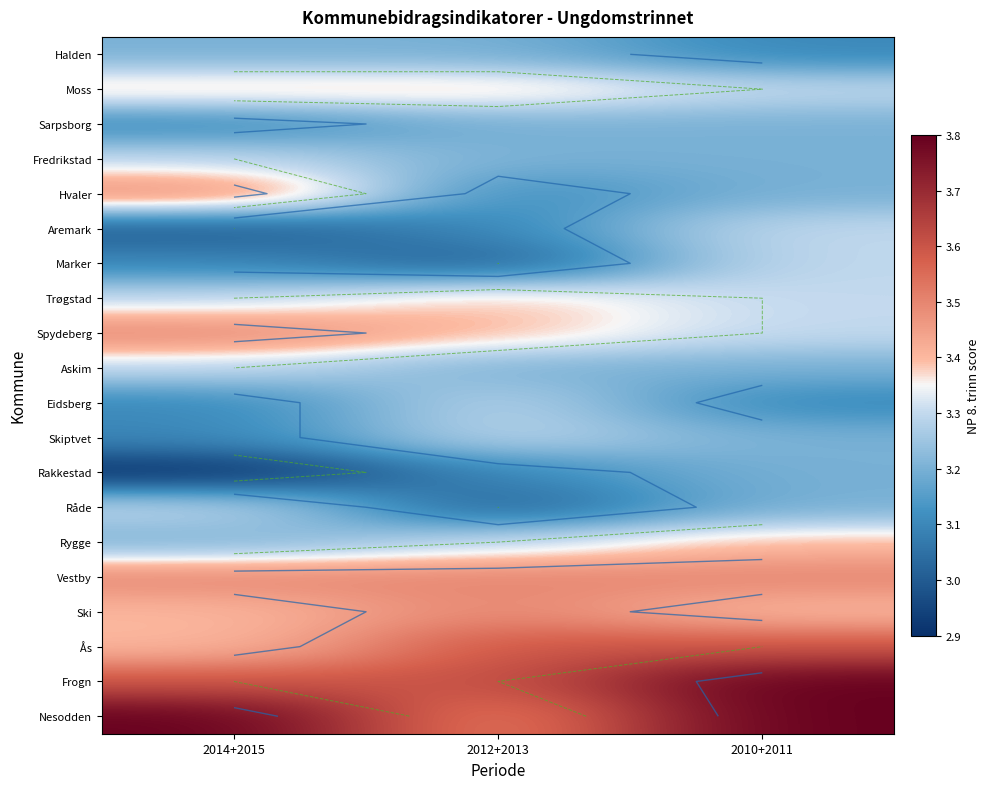

Which series changed the most between 2014+2015 and 2012+2013?

Hvaler